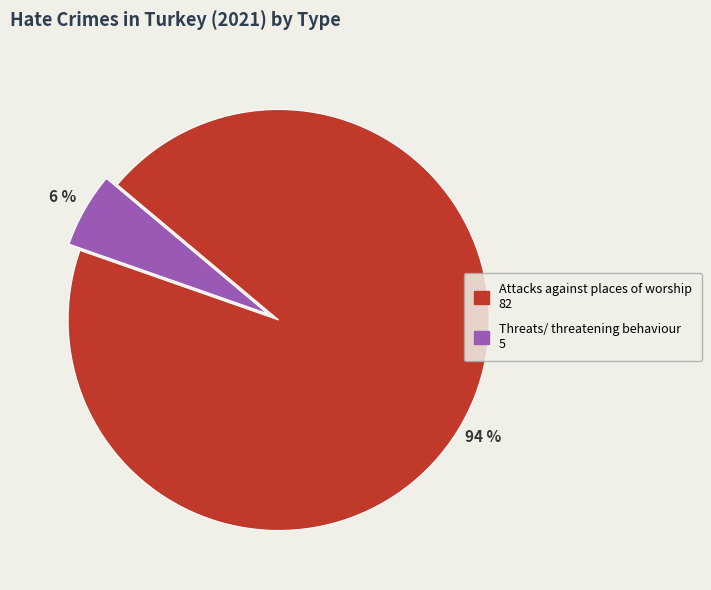

Approximately how many times larger is the value at Threats/ threatening behaviour compared to Attacks against places of worship?

0.1